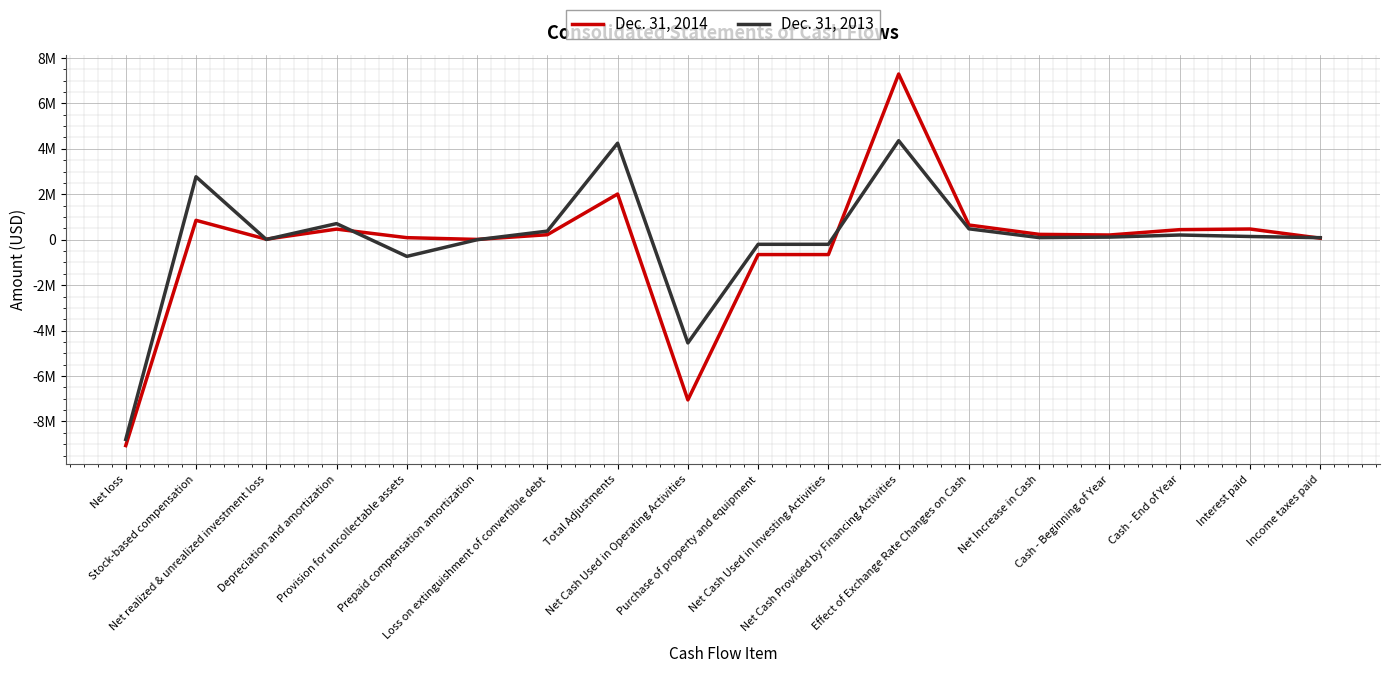

At which label does Dec. 31, 2013 reach its minimum?

Net loss